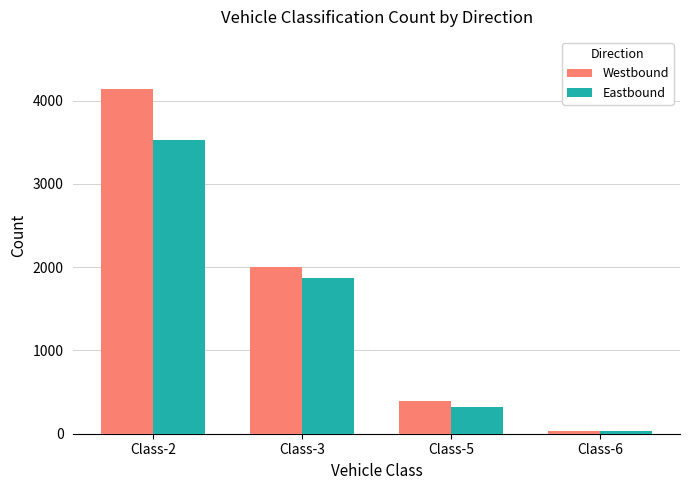

Which category has the highest value in the Eastbound series?

Class-2